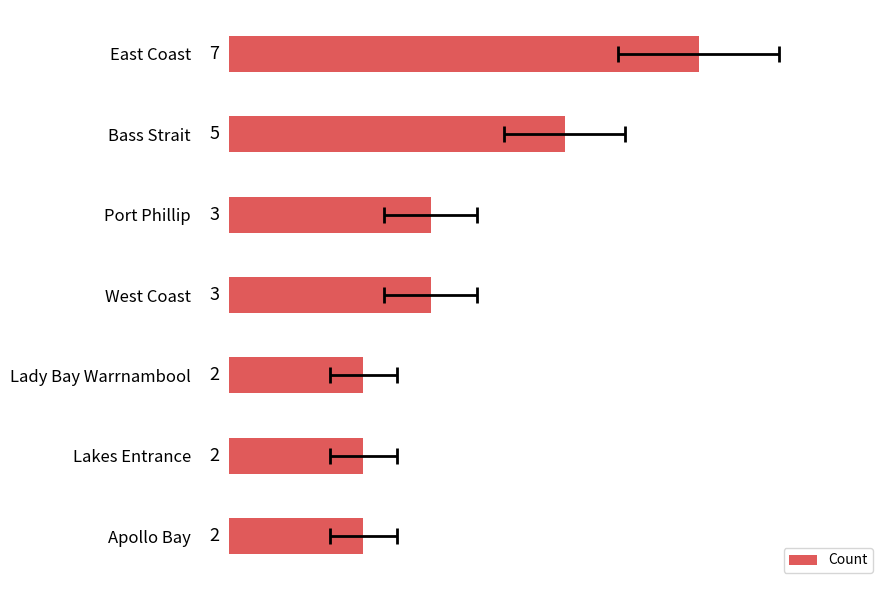

How many data points are above 3?

2